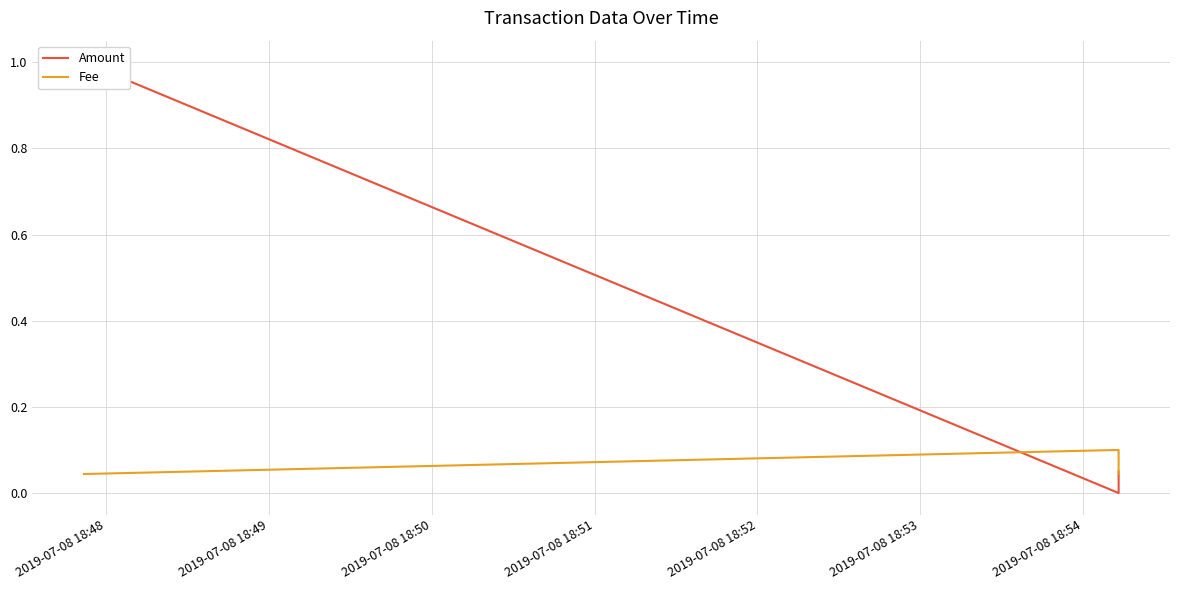

What are all the series names shown in the legend?

Amount, Fee